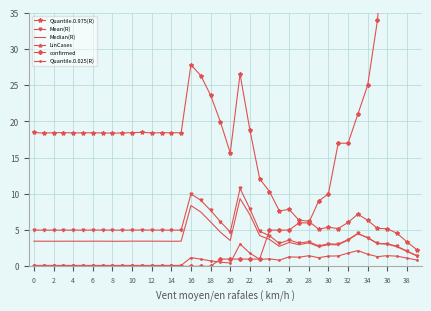

The value of Median(R) at 39 is 2.3. True or false?

False